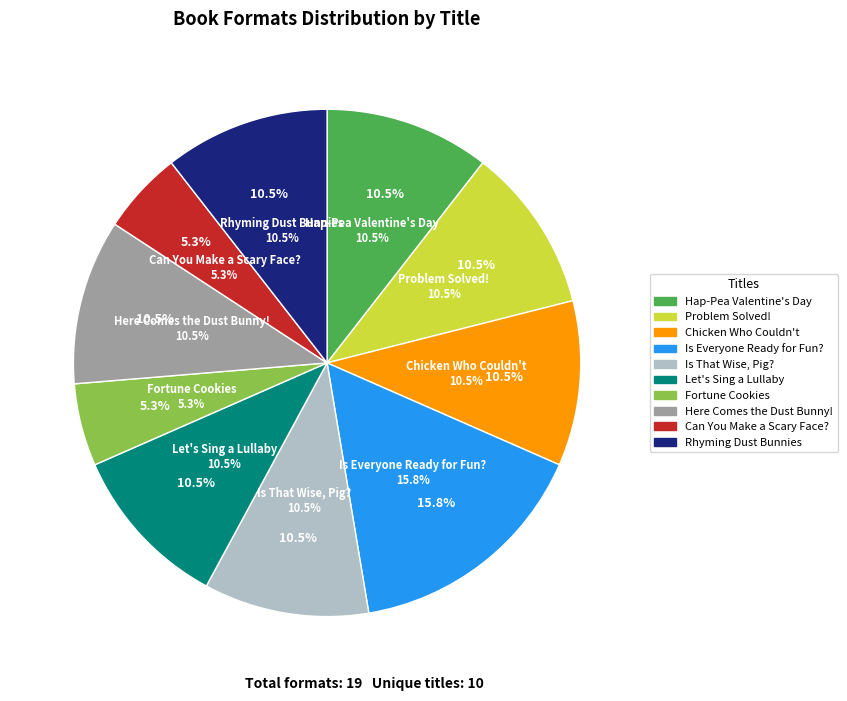

To the nearest percent, what is the difference between the largest and smallest slice percentages?

11%